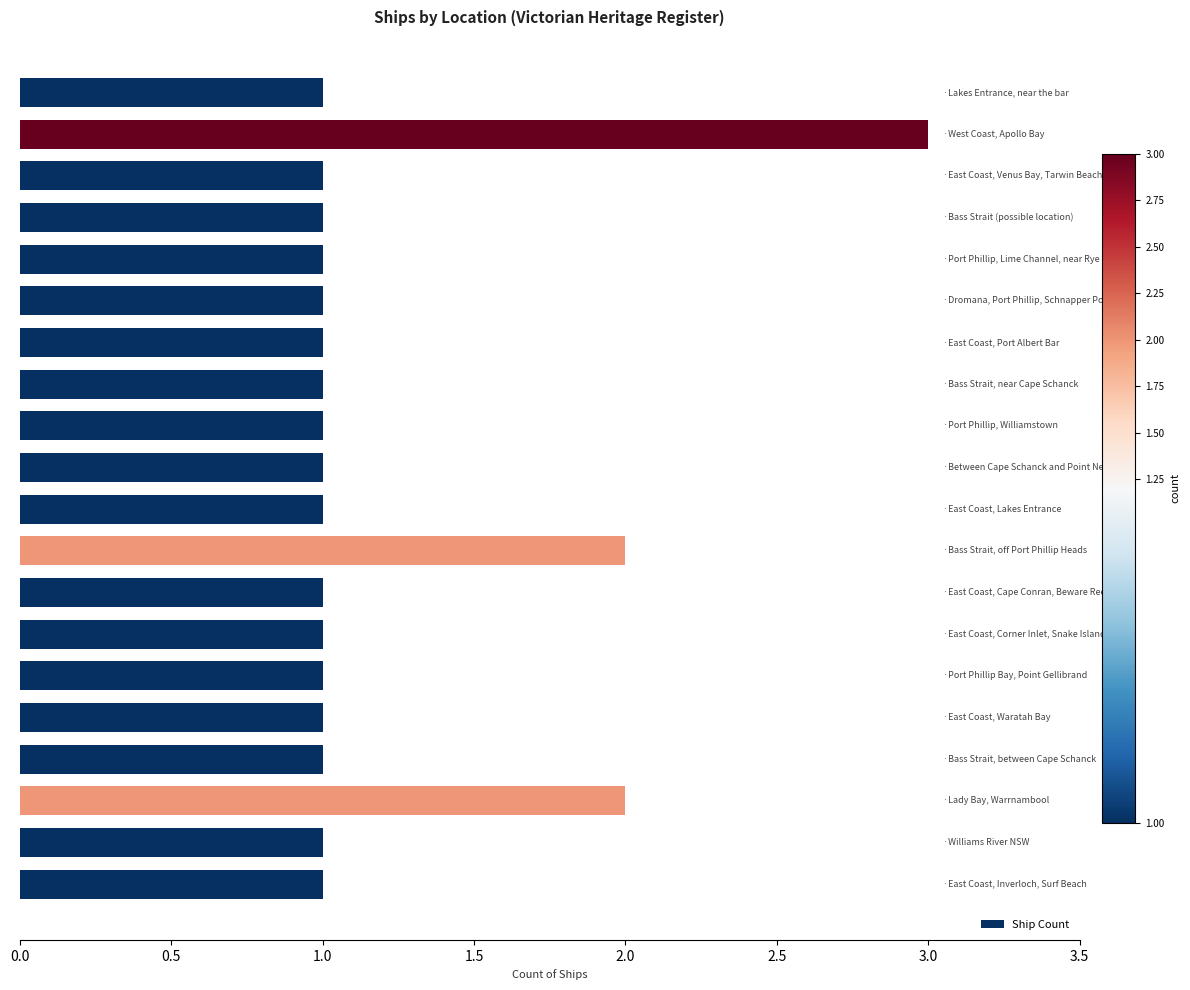

What is the maximum value shown in the chart?

3